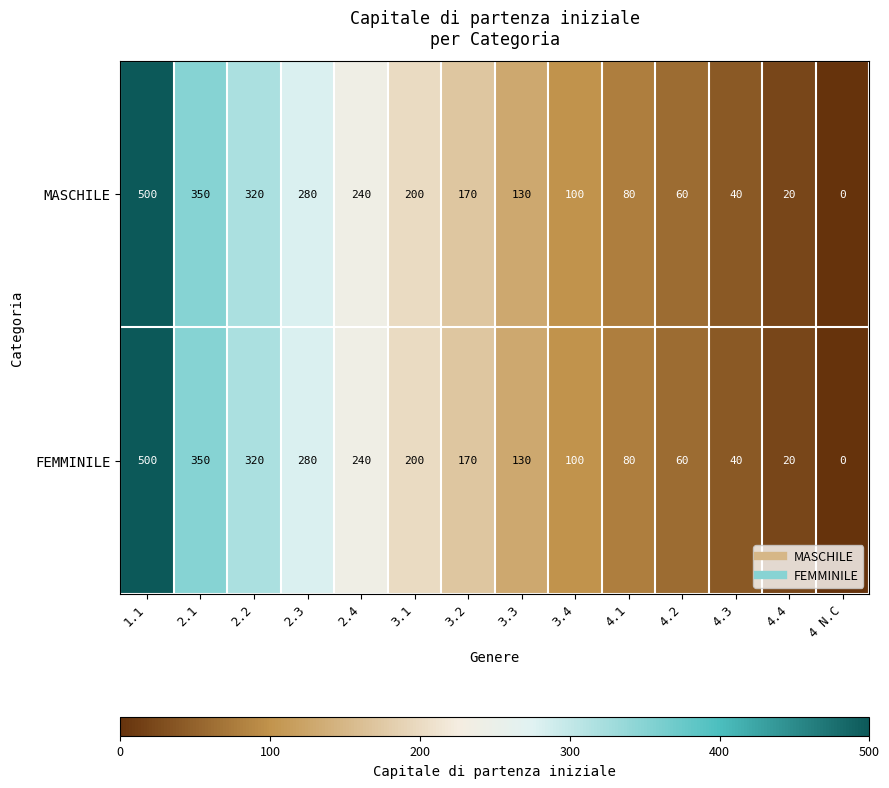

The MASCHILE series shows 80 at 4.1. True or false?

True